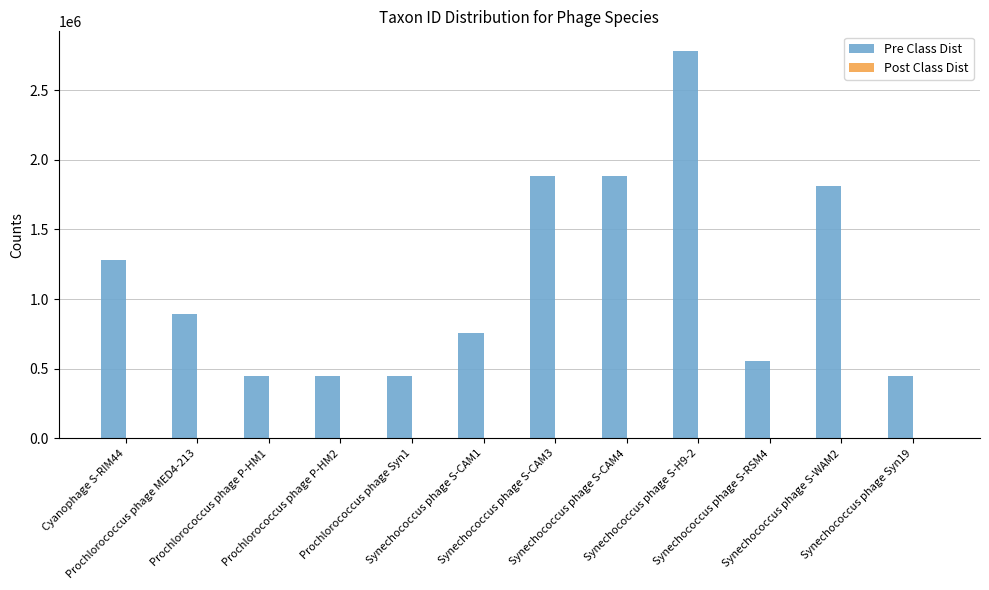

What is the highest value of the Pre Class Dist series?

2783669